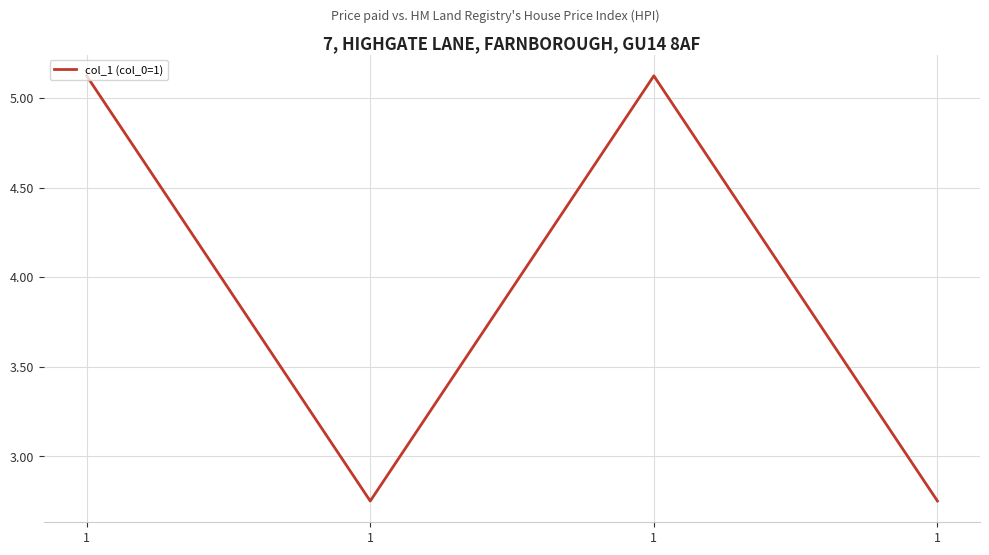

How many interior local peaks (higher than both neighbors) does the data have?

1